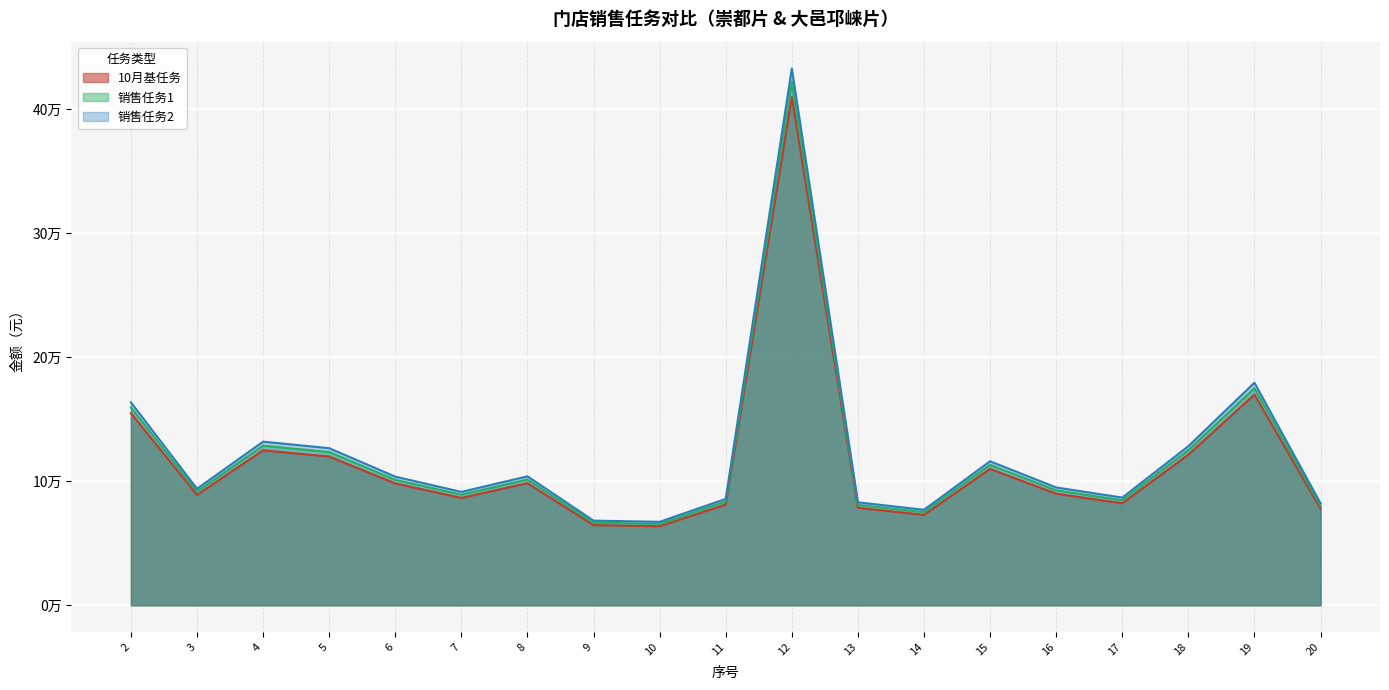

True or false: 10月基任务 and 销售任务1 intersect in this chart.

False